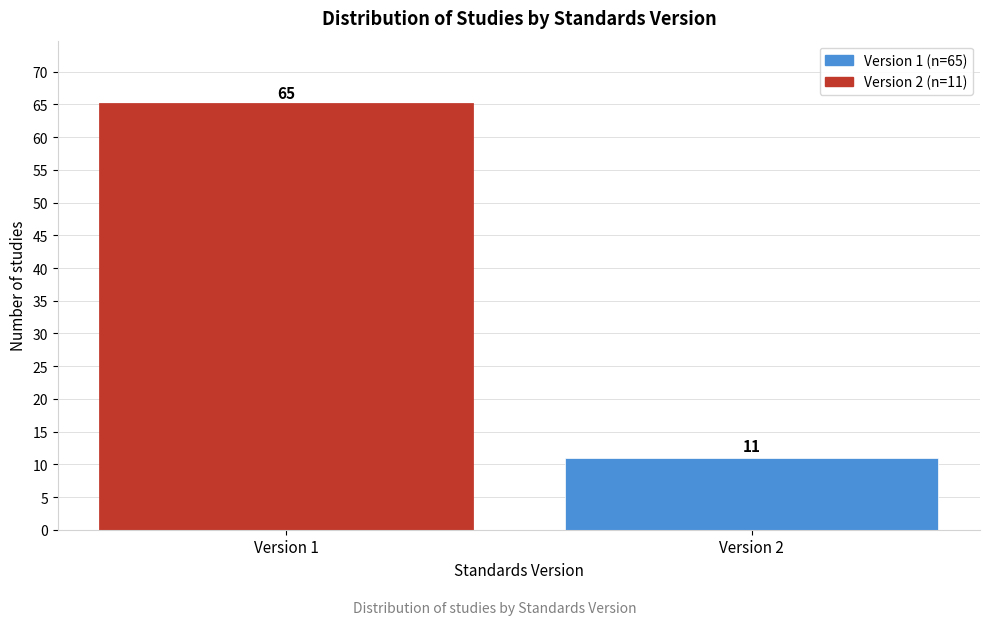

Reading right to left, what are all the values shown in this chart?

11	65